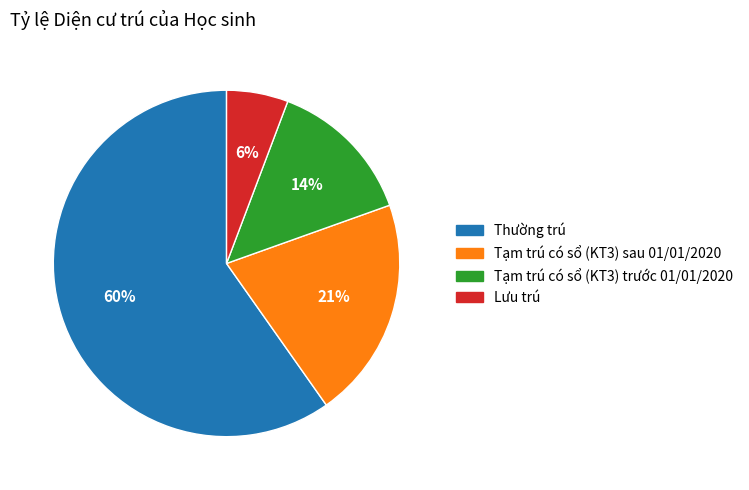

Is it true that Tạm trú có sổ (KT3) trước 01/01/2020 is 14% of the pie?

True